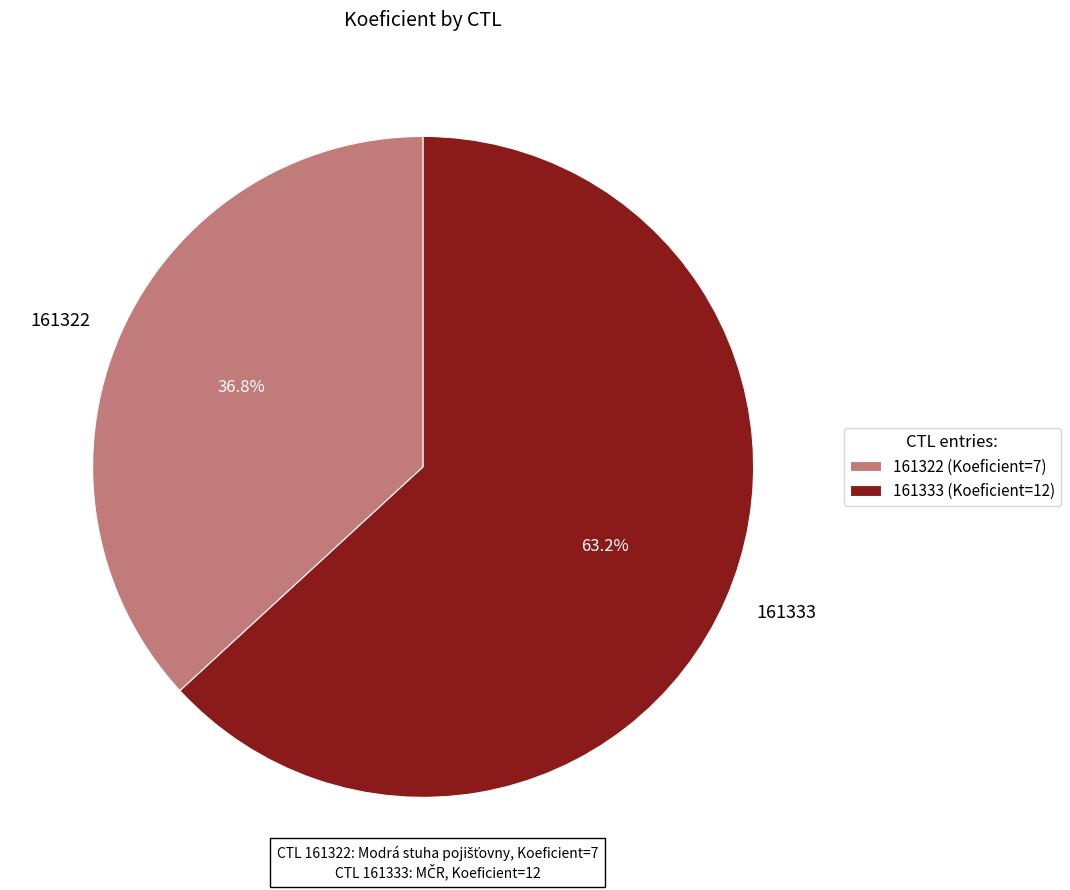

Which slice is the largest?

161333